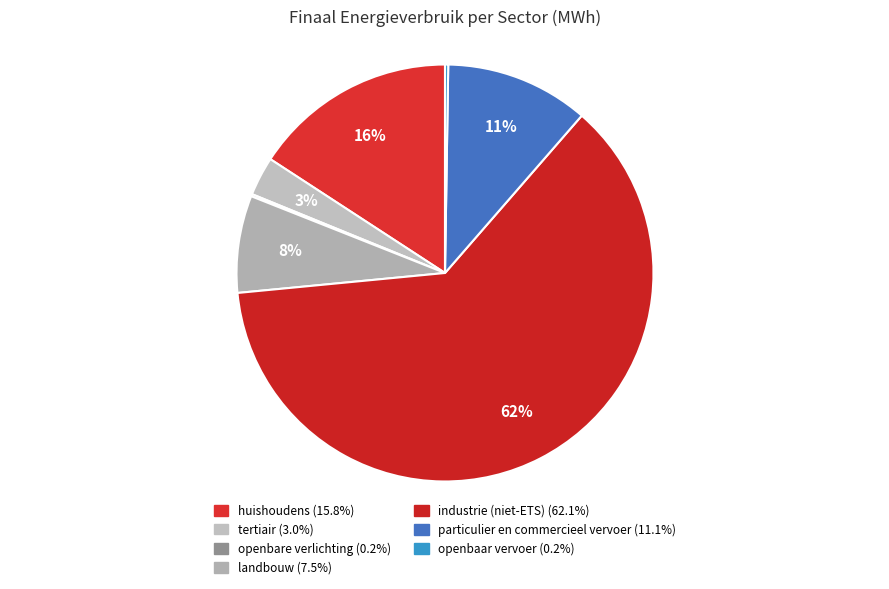

To the nearest percent, what portion does huishoudens represent?

16%